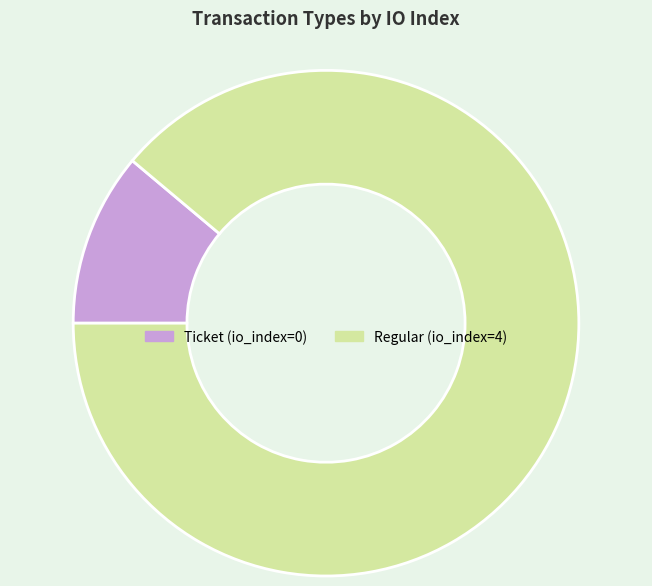

The Regular slice represents 89% of the pie. True or false?

True